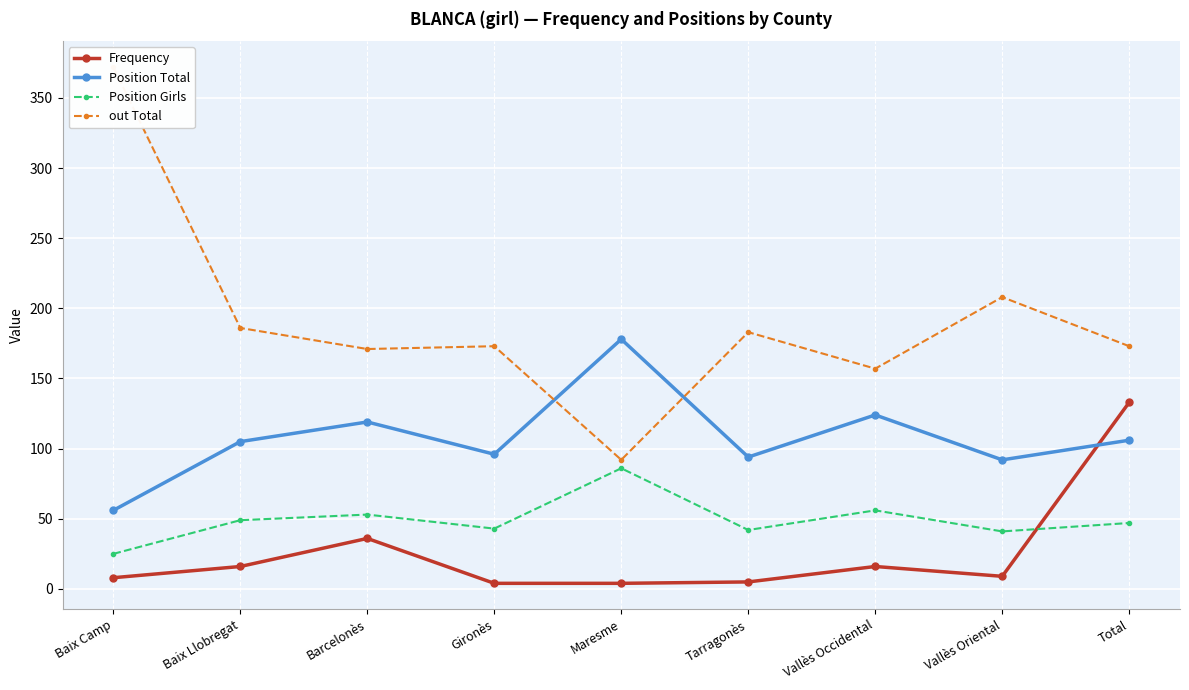

Which series changed the most between Maresme and Vallès Oriental?

out Total